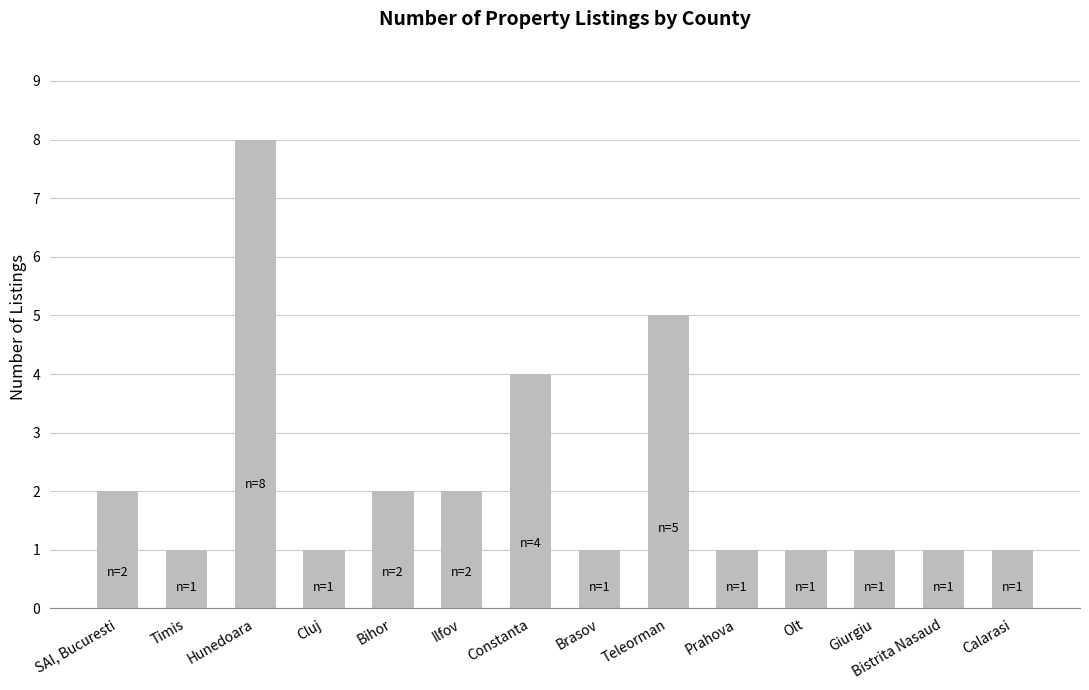

What is the maximum value shown in the chart?

8